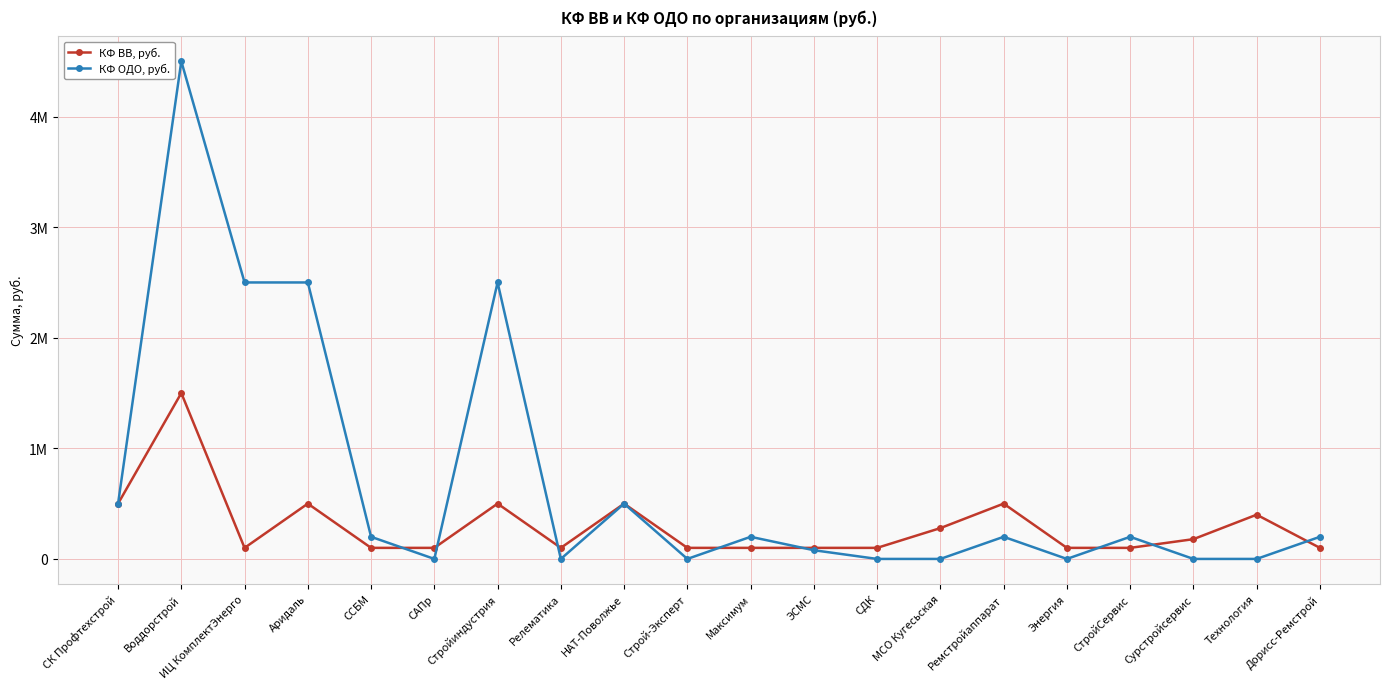

After their last crossing, which series has the higher values: КФ ВВ, руб. or КФ ОДО, руб.?

КФ ОДО, руб.